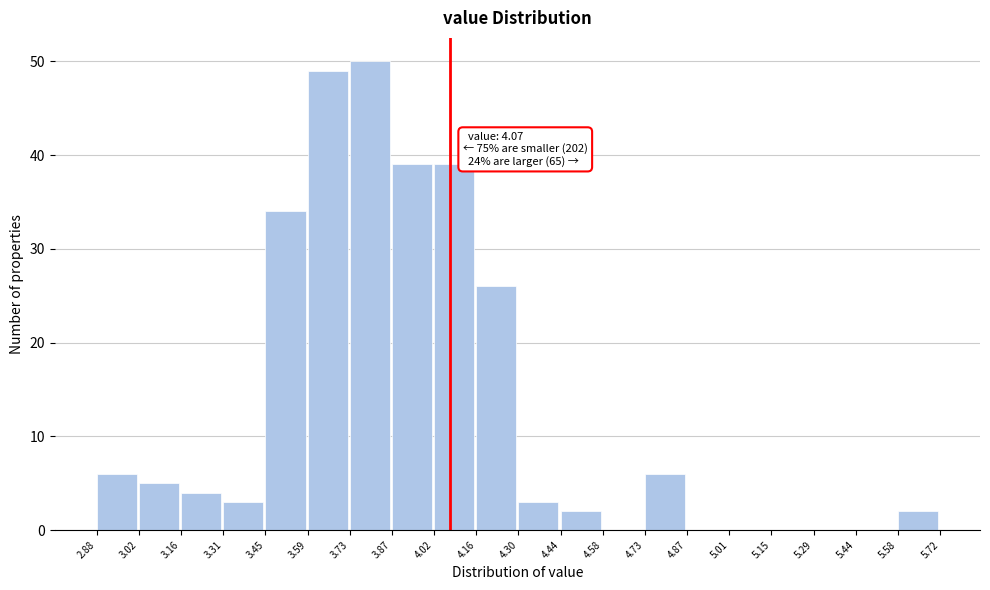

Over which range of the x-axis is the bar tallest?

3.73 to 3.87